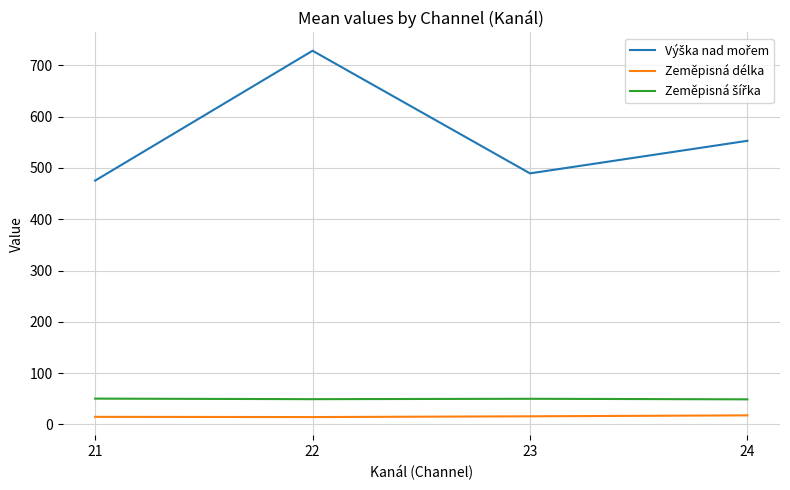

Which category has the highest value across all series?

22